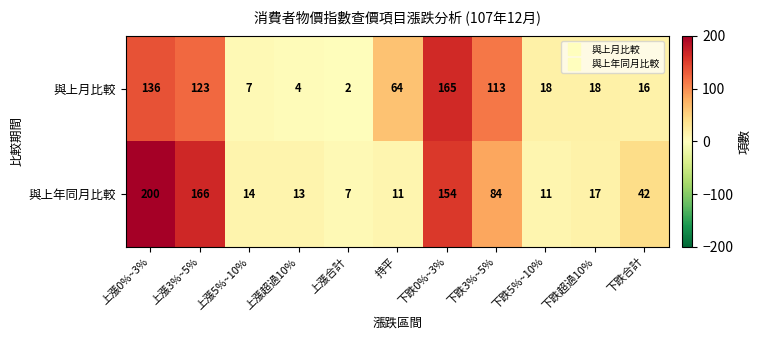

What is the sum of the 與上月比較 values at 持平 and 下跌合計?

80